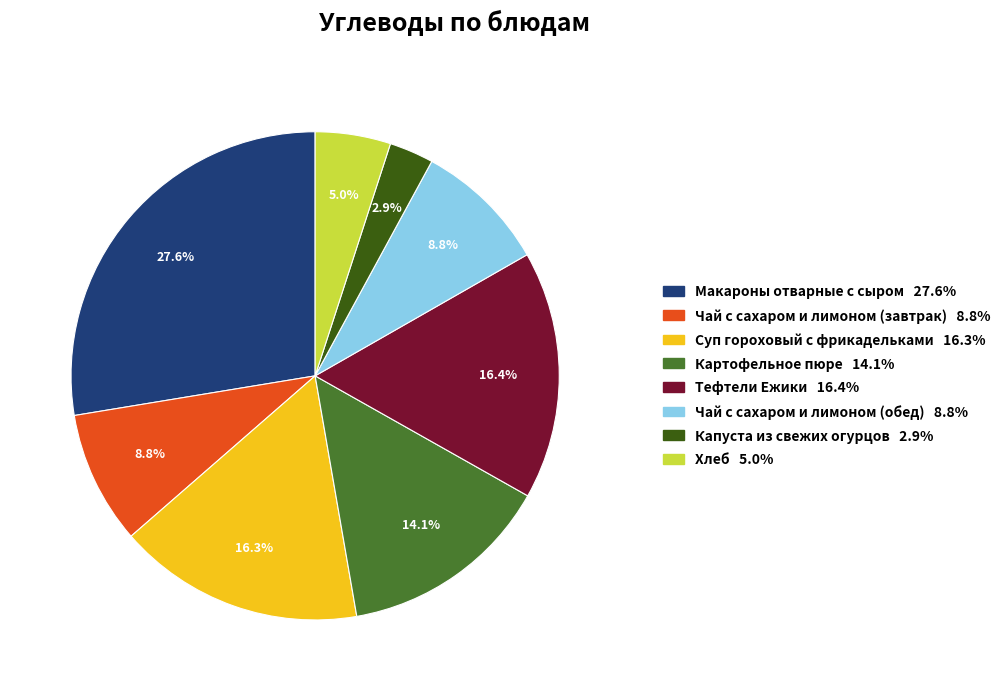

What is the smallest slice in the pie chart?

Капуста из свежих огурцов